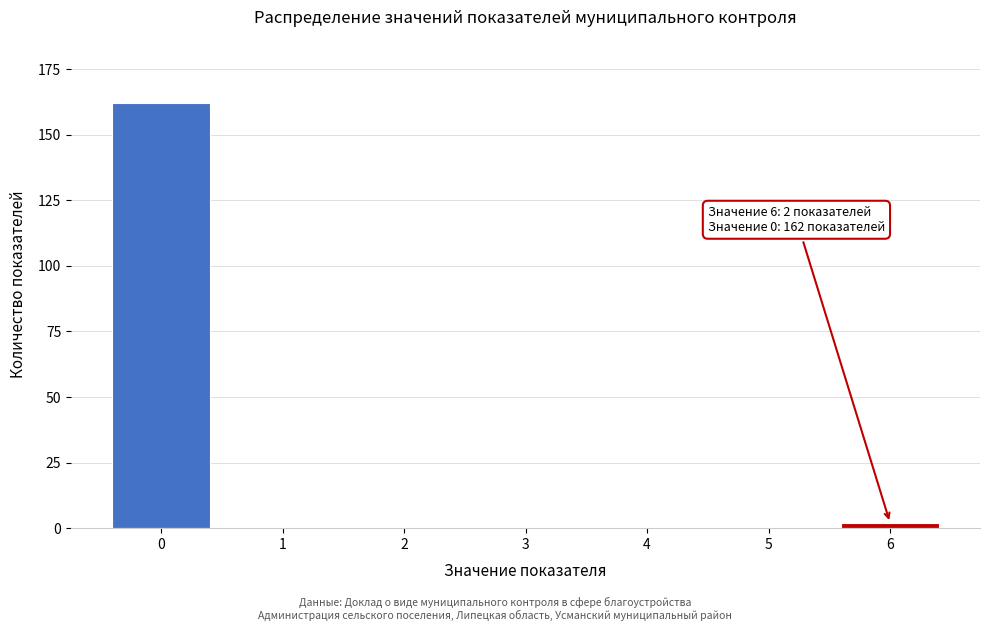

Reading right to left, transcribe all the data shown in this chart.

6=2	5=0	4=0	3=0	2=0	1=0	0=162